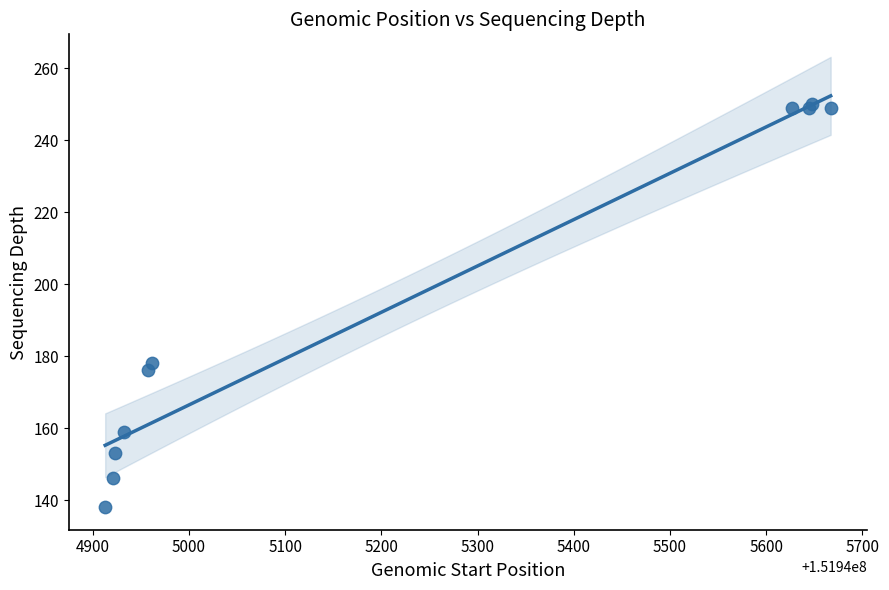

What Y value in the scatter plot is closest to 194?

178